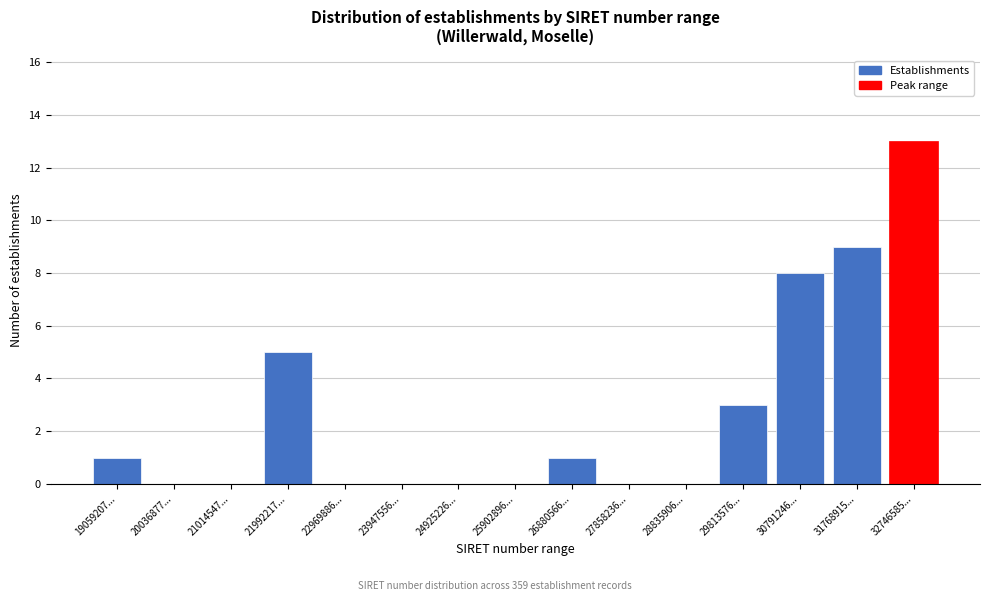

Reading left to right, what are all the values shown in this chart?

19059207...=1	20036877...=0	21014547...=0	21992217...=5	22969886...=0	23947556...=0	24925226...=0	25902896...=0	26880566...=1	27858236...=0	28835906...=0	29813576...=3	30791246...=8	31768915...=9	32746585...=13